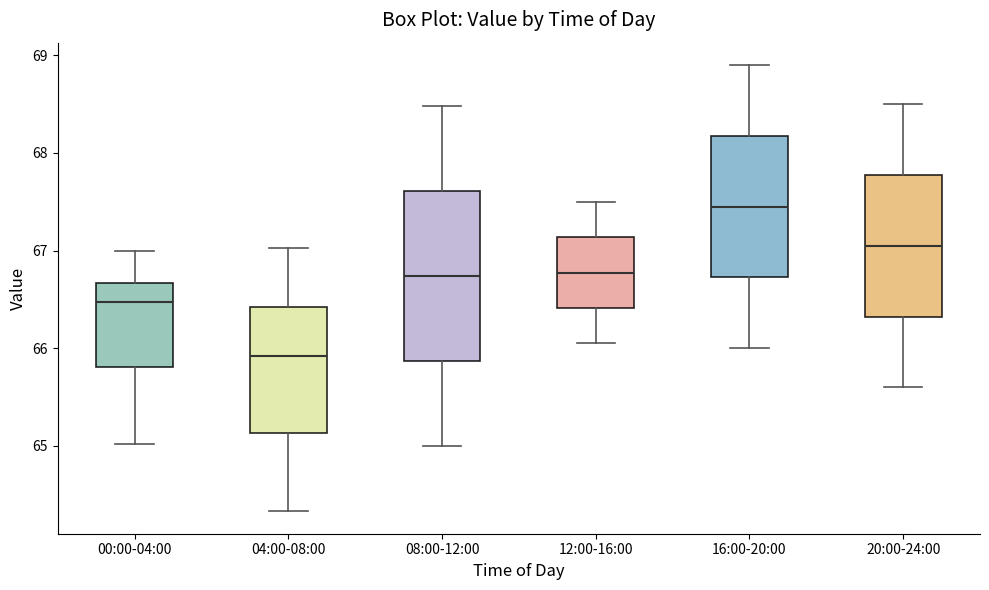

Where does the lower whisker of the box for 08:00-12:00 end on the y-axis? The values are not printed on the chart, so give them approximately, as read against the axis.

65.0